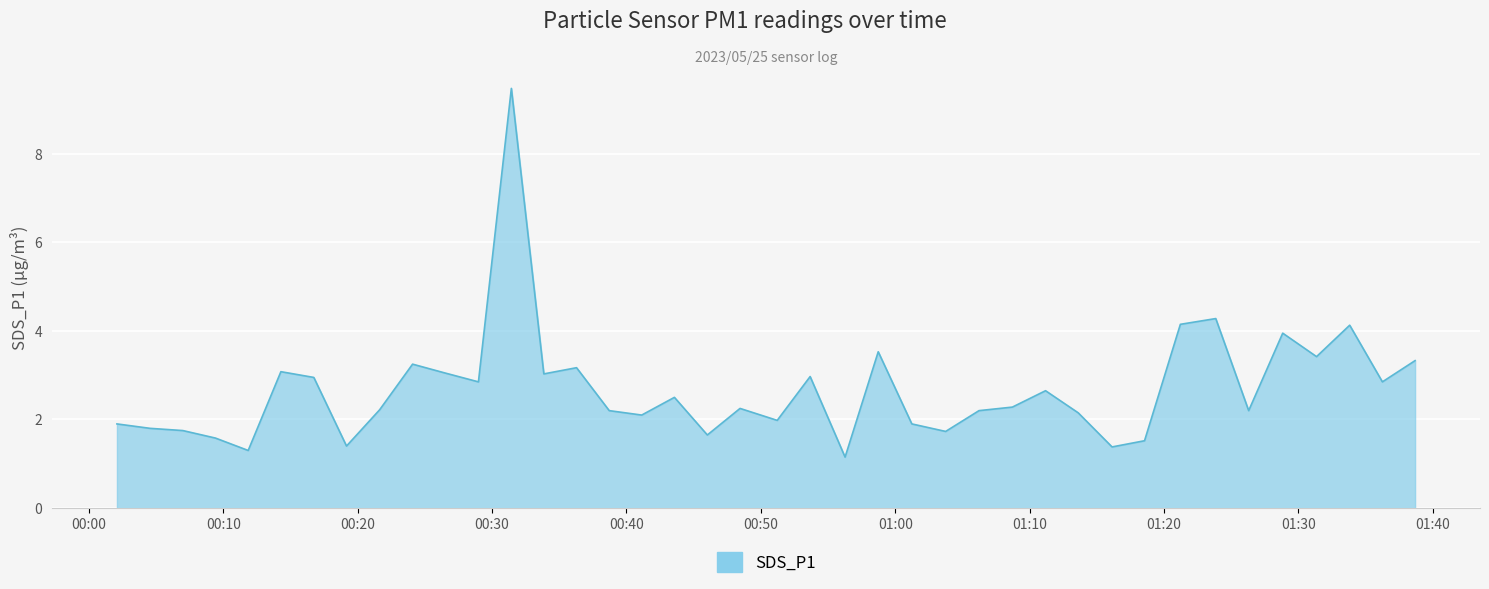

What is the difference between the maximum and minimum values?

8.3